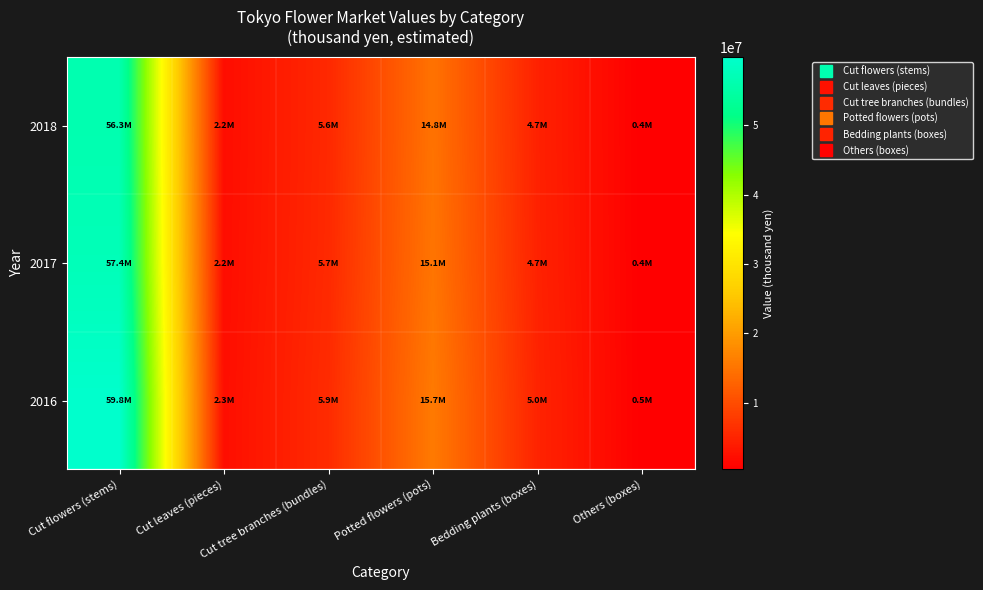

Rank the series at Potted flowers (pots) from lowest to highest value.

2018, 2017, 2016